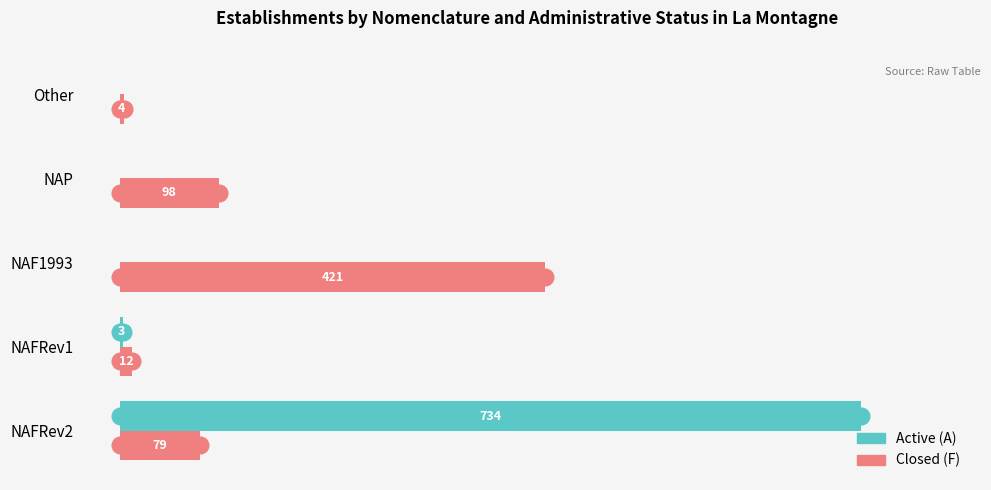

Where is Closed (F) nearest to the value 212?

NAP